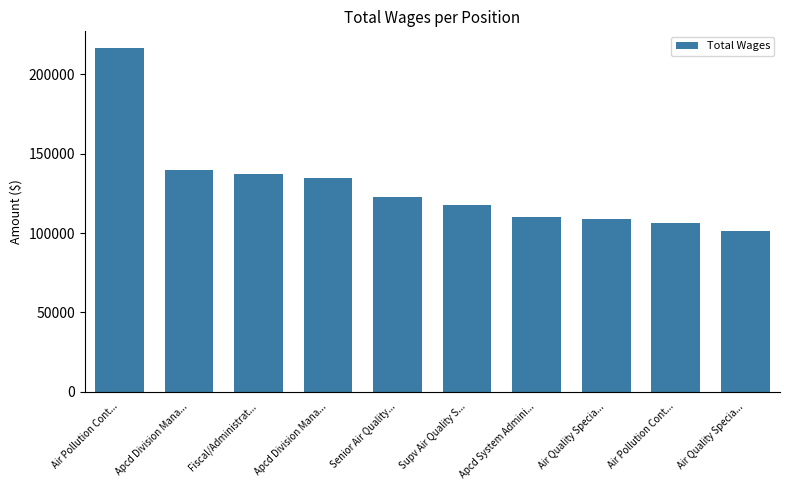

What is the label of the 6th bar from the left?

Supv Air Quality S...